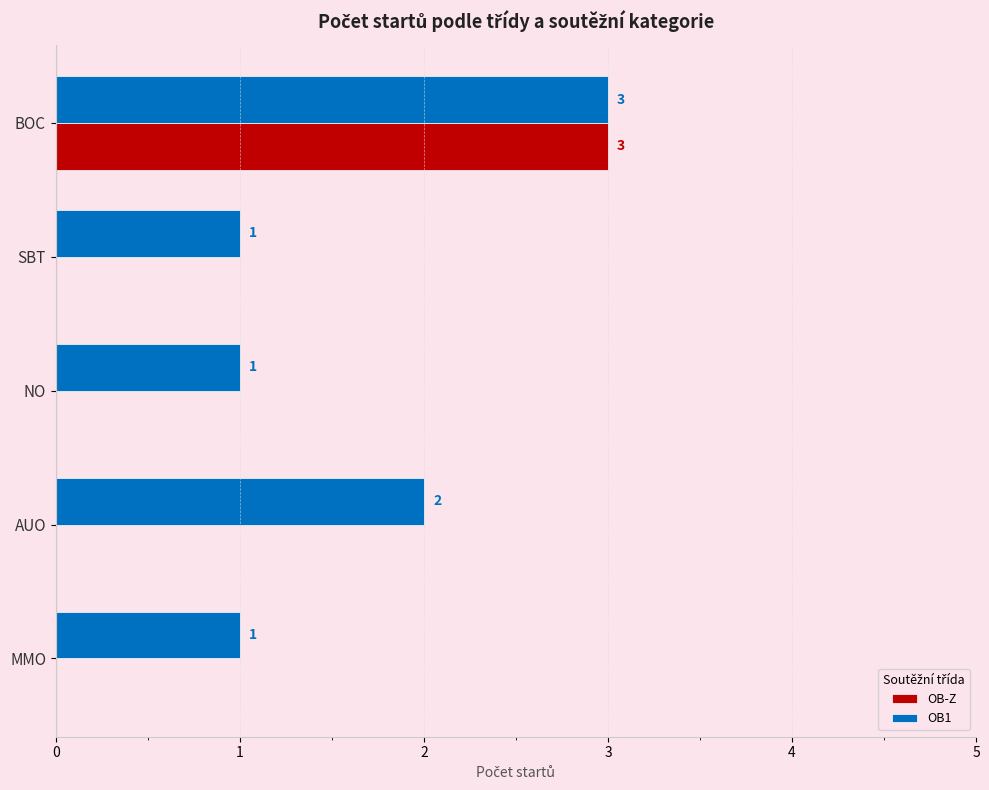

Is it true that OB-Z equals 3 at BOC?

True